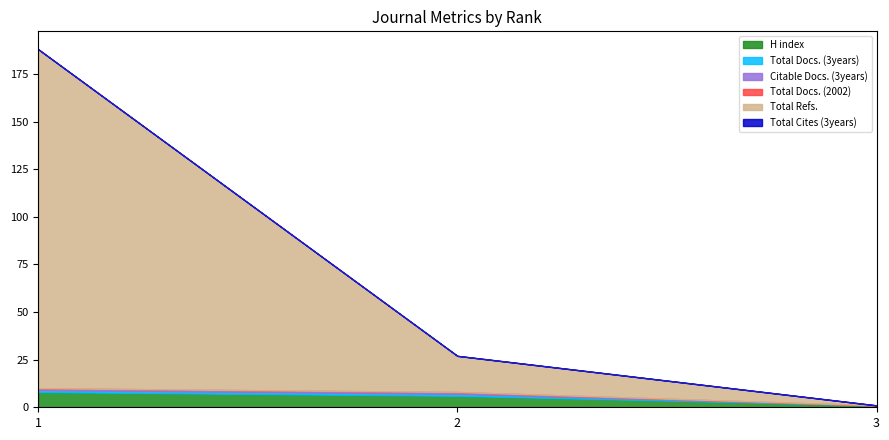

At which label does H index reach its minimum?

3